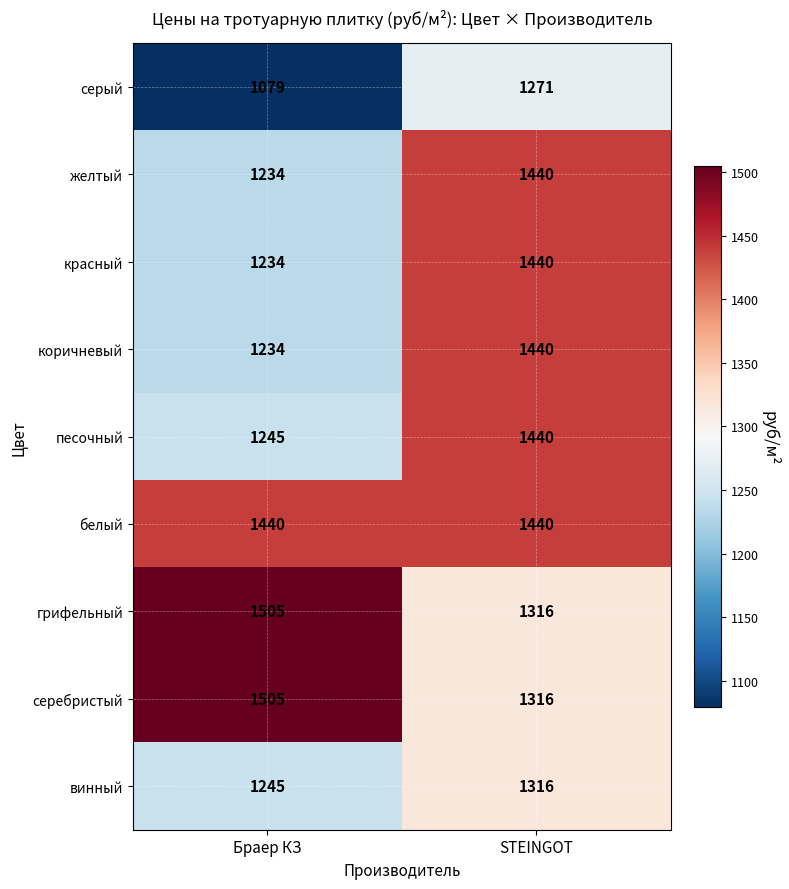

How many distinct data groups are displayed?

9